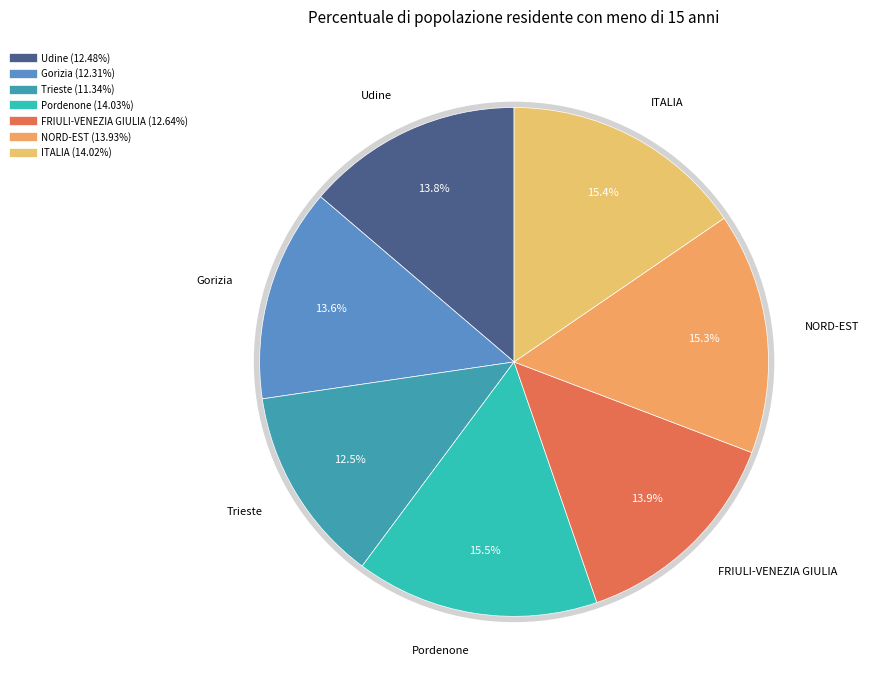

Is it true that ITALIA is 15% of the pie?

True